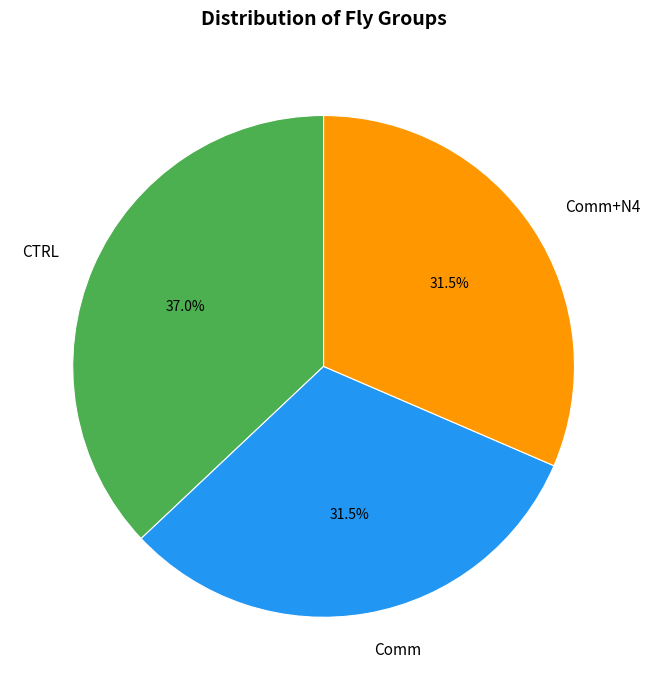

How many segments does this pie chart have?

3